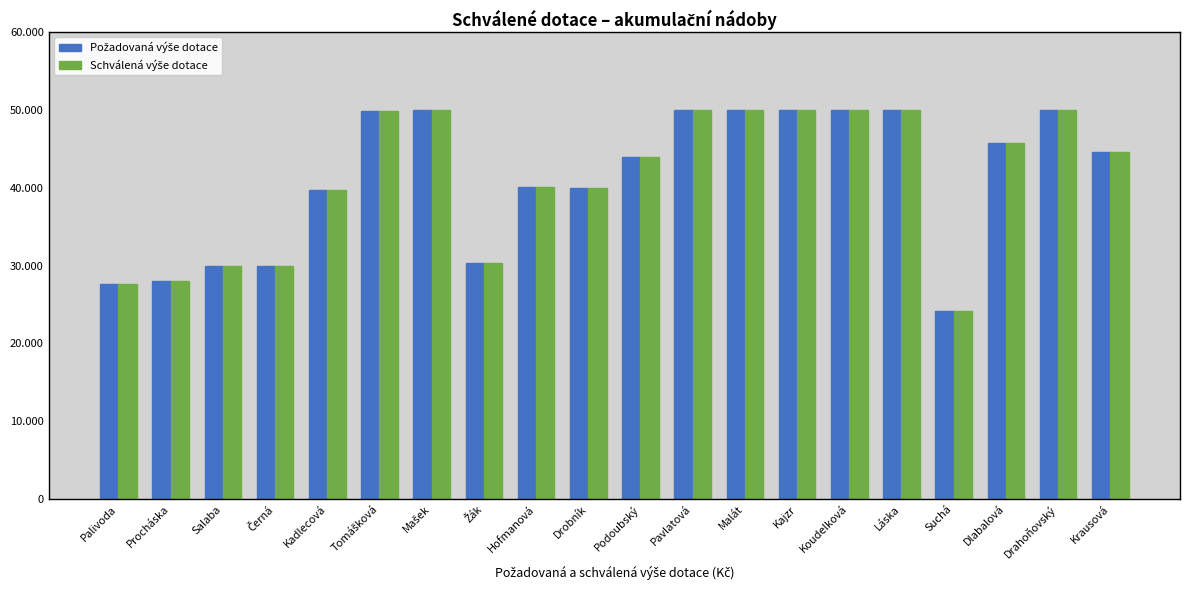

Reading left to right, extract all data points from this chart.

Požadovaná výše dotace: Palivoda=27650.0	Procháska=28000.0	Salaba=30000.0	Černá=30000.0	Kadlecová=39750.0	Tomášková=49821.0	Mašek=50000.0	Žák=30280.0	Hofmanová=40051.0	Drobník=40014.6	Podoubský=43913.2	Pavlatová=50000.0	Malát=50000.0	Kajzr=50000.0	Koudelková=50000.0	Láska=50000.0	Suchá=24150.0	Dlabalová=45738.0	Drahoňovský=50000.0	Krausová=44537.8
Schválená výše dotace: Palivoda=27650.0	Procháska=28000.0	Salaba=30000.0	Černá=30000.0	Kadlecová=39750.0	Tomášková=49821.0	Mašek=50000.0	Žák=30280.0	Hofmanová=40051.0	Drobník=40014.6	Podoubský=43913.2	Pavlatová=50000.0	Malát=50000.0	Kajzr=50000.0	Koudelková=50000.0	Láska=50000.0	Suchá=24150.0	Dlabalová=45738.0	Drahoňovský=50000.0	Krausová=44537.8